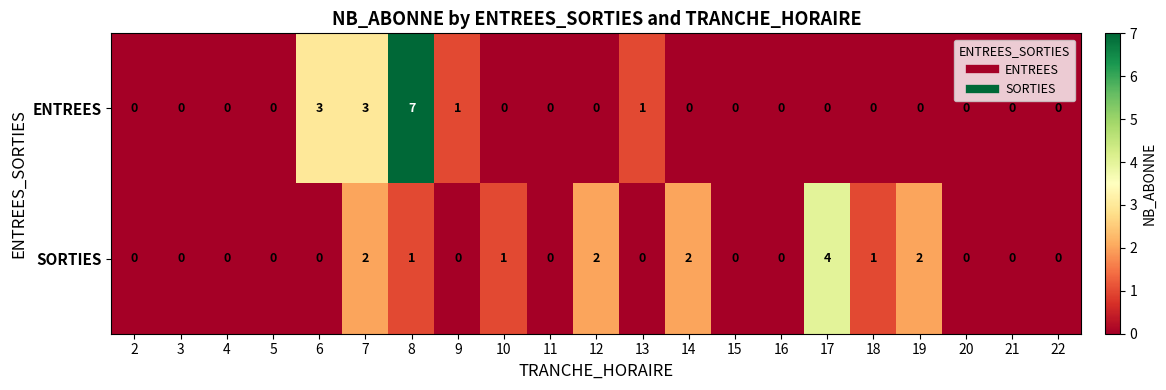

Between 11 and 14, which series saw the biggest shift?

SORTIES